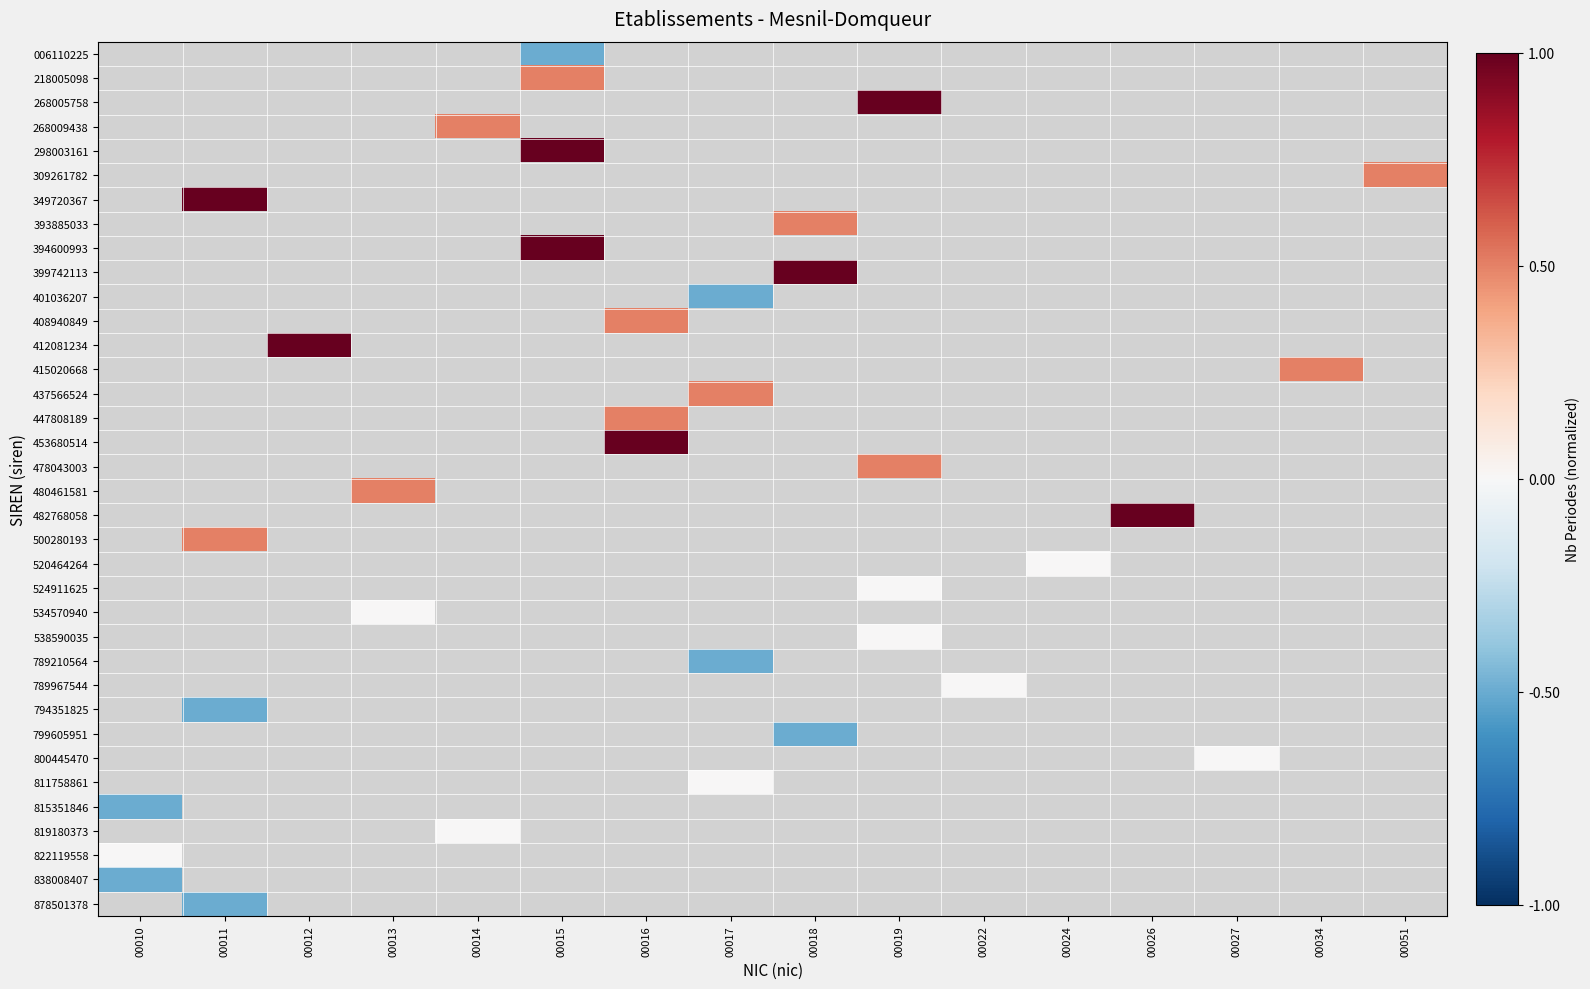

Between 00024 and 00014, which is larger?

00014